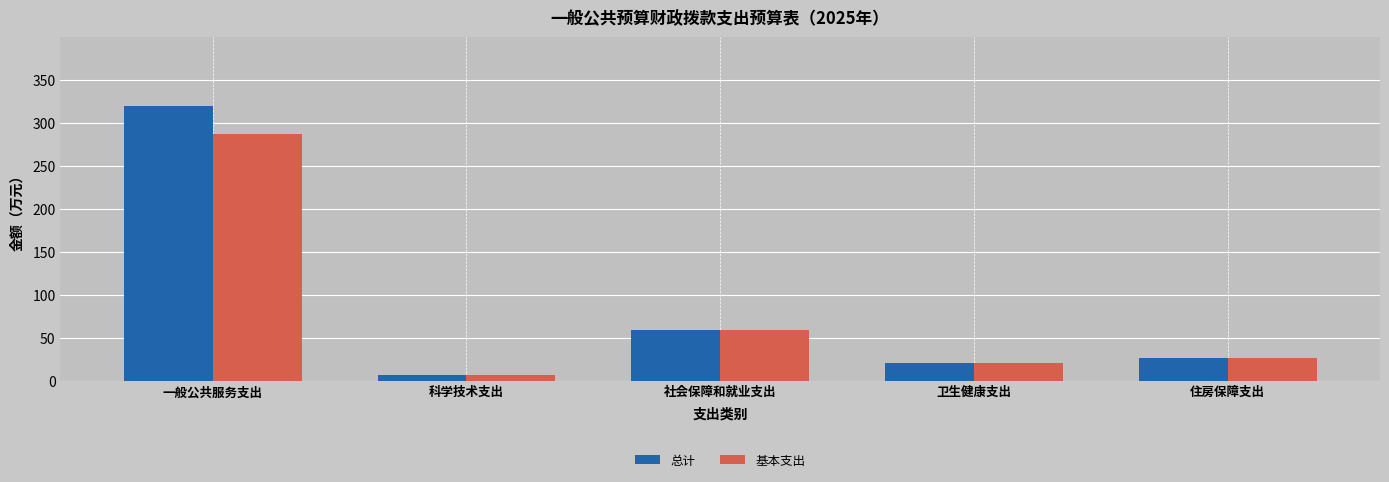

Which series has the largest range (max minus min)?

总计